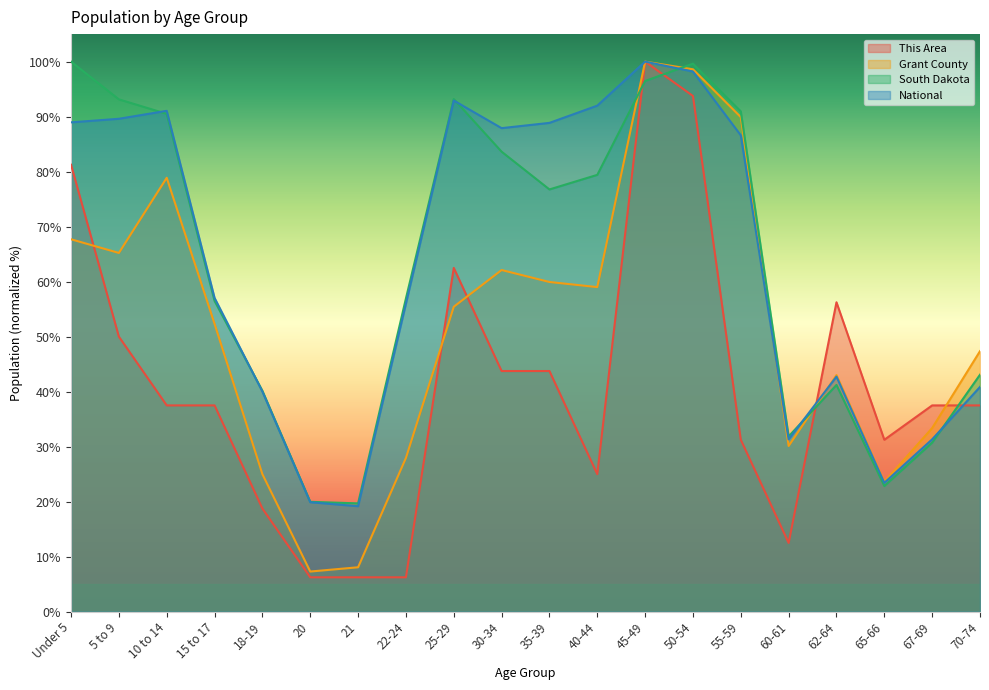

What is the difference between the highest and lowest values at 67-69?

6.8